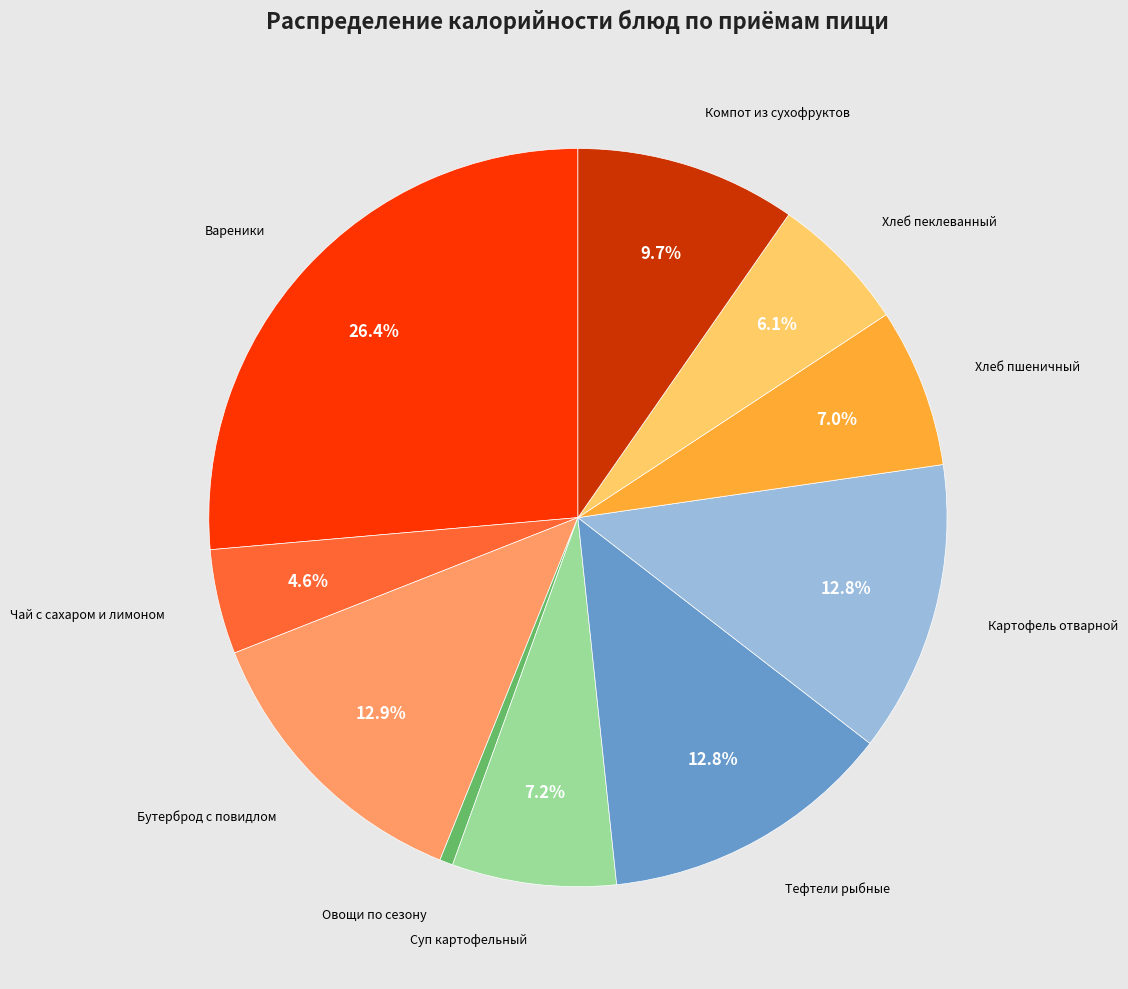

Is there any slice that represents more than half of the pie?

No